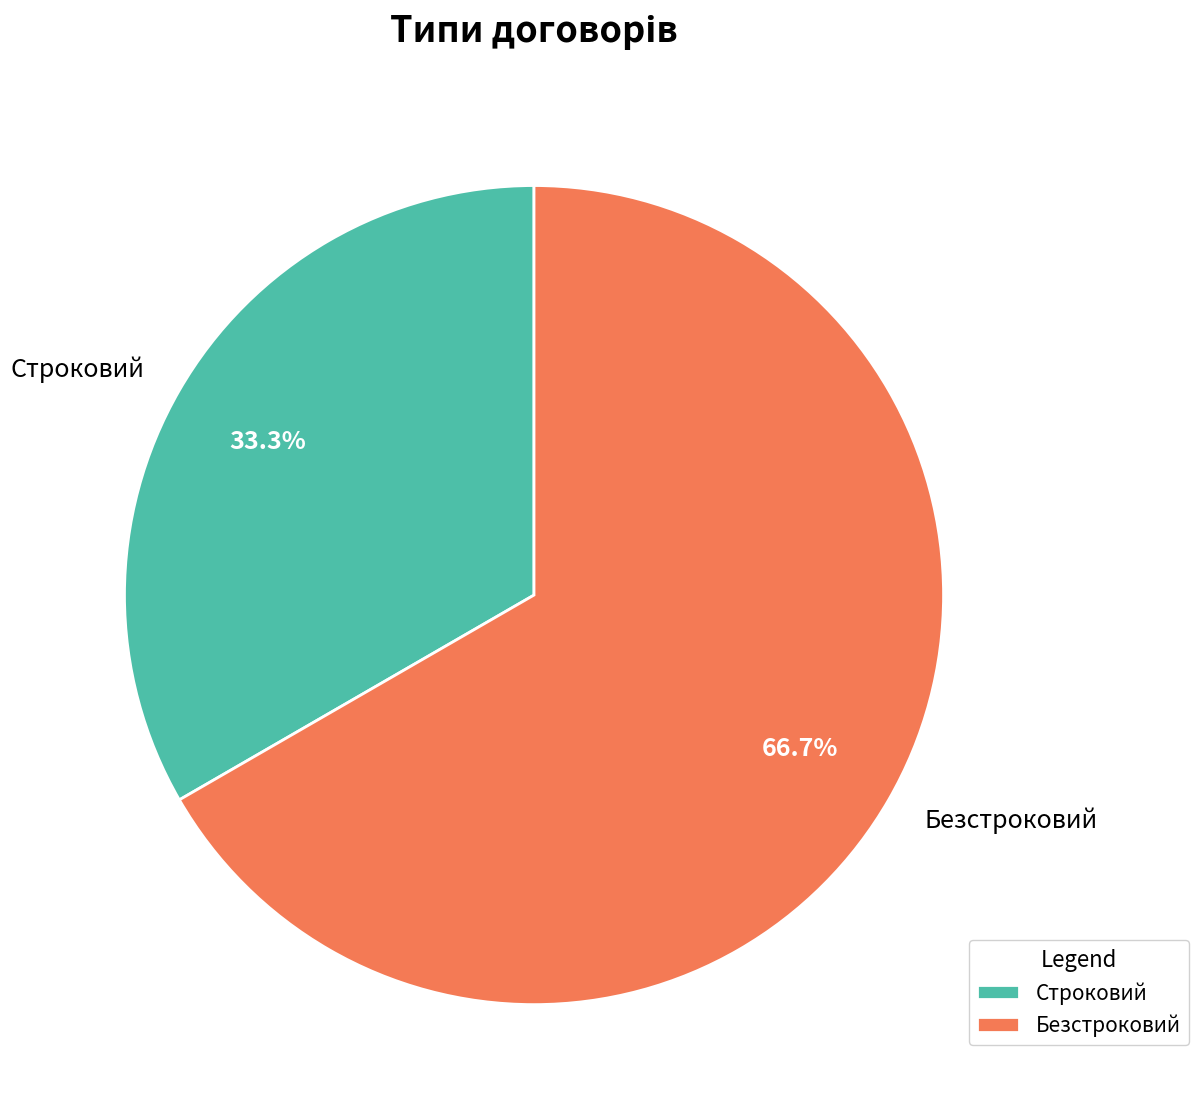

Is there any slice that represents more than half of the pie?

Yes